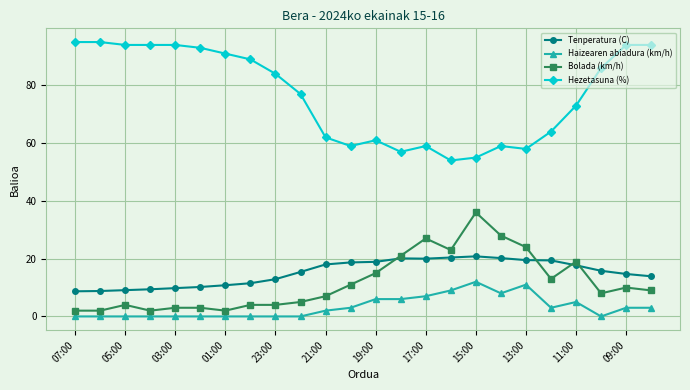

What is the maximum value for Bolada (km/h)?

36.0